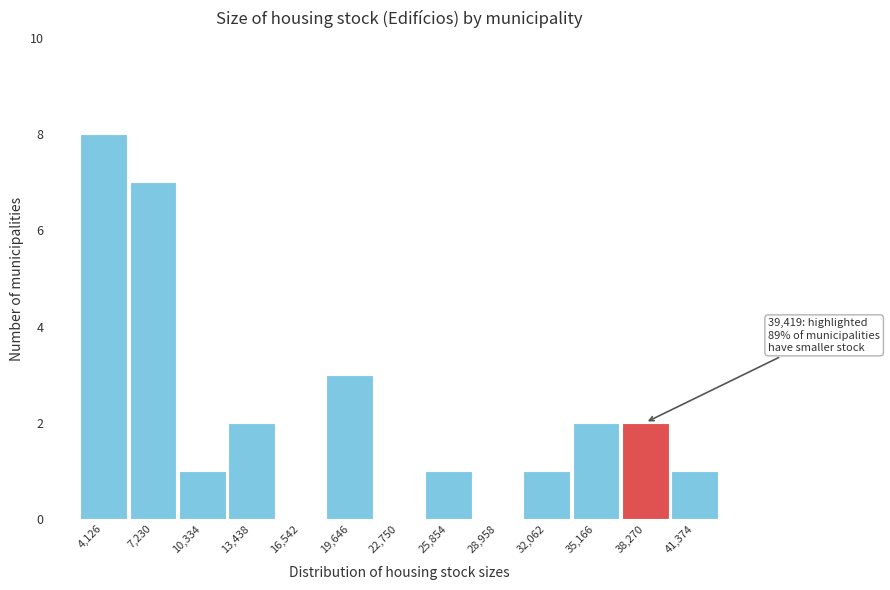

Reading right to left, extract all data points from this chart.

41,374=1	38,270=2	35,166=2	32,062=1	28,958=0	25,854=1	22,750=0	19,646=3	16,542=0	13,438=2	10,334=1	7,230=7	4,126=8